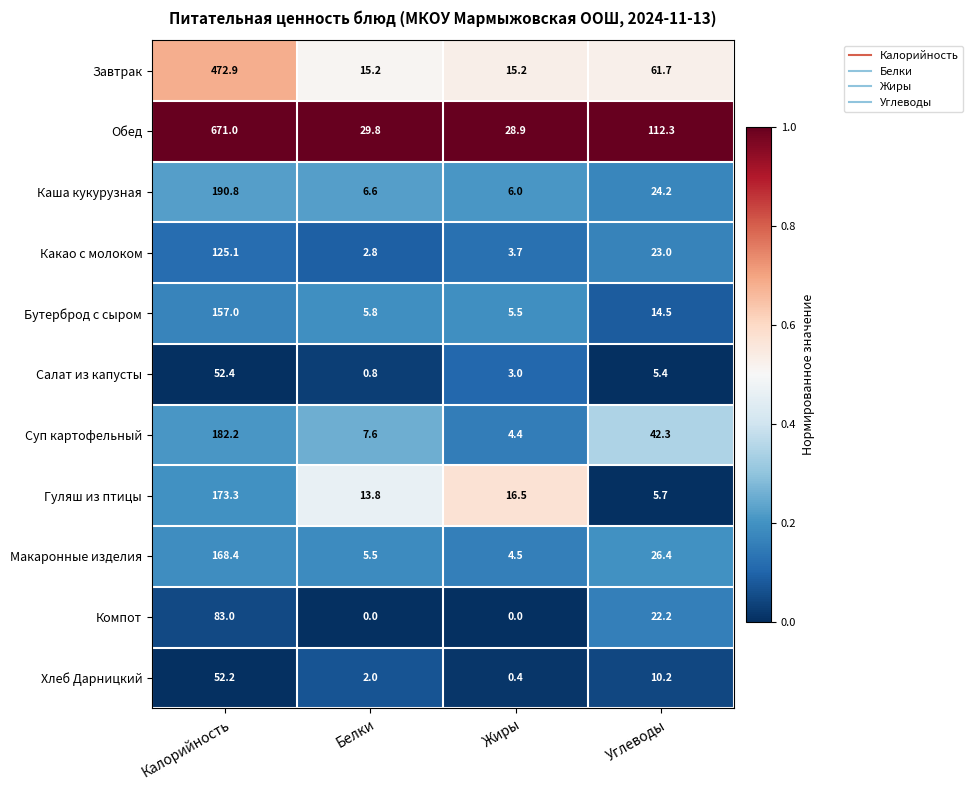

What is the maximum value shown in the chart?

671.0